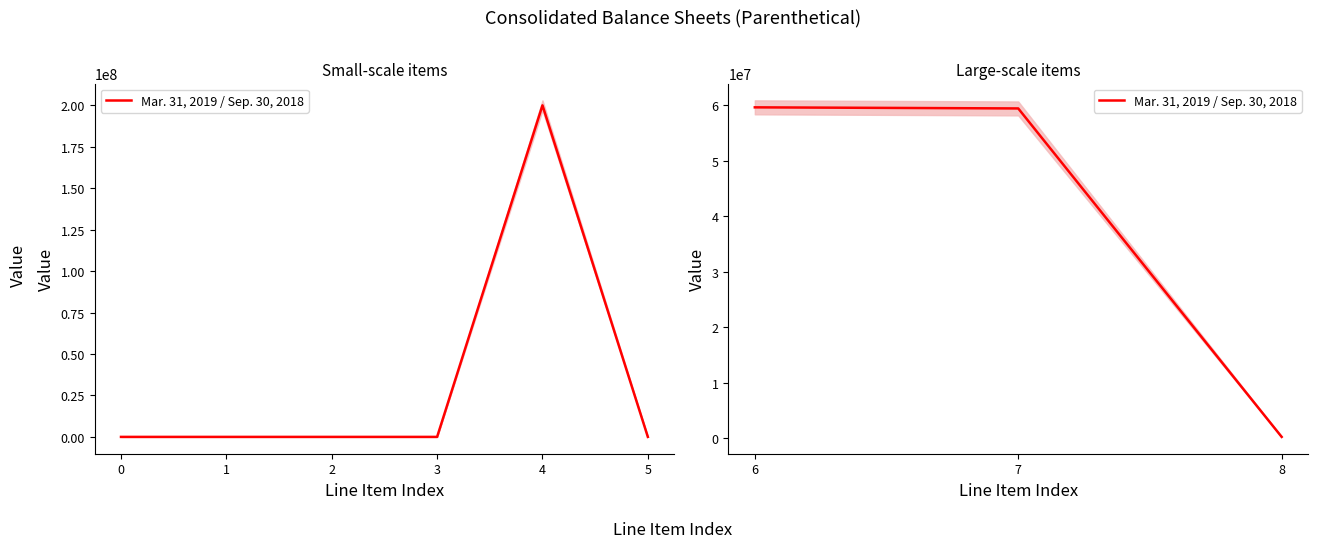

What is the value of the 3rd point from the left?

197588.5